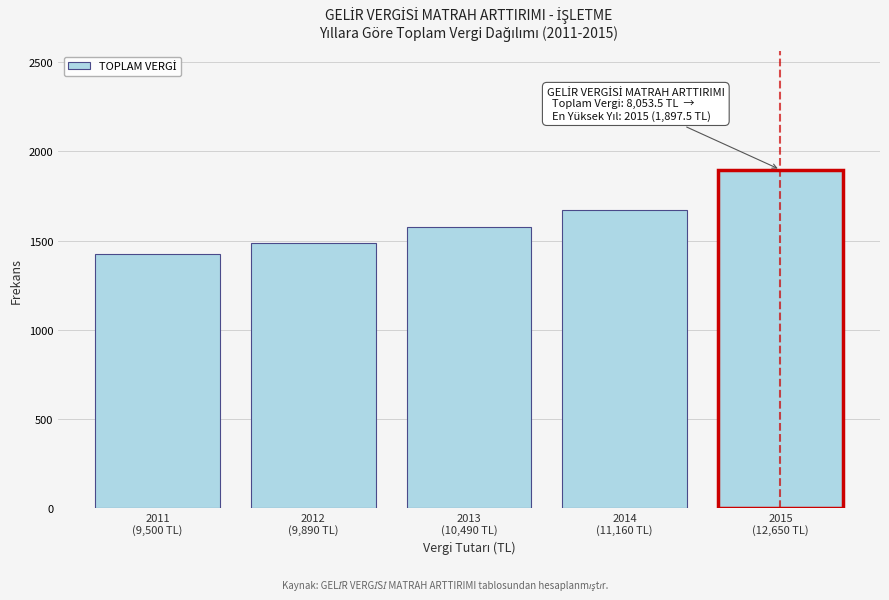

Reading left to right, list all the values displayed in this chart.

1425.0	1483.5	1573.5	1674.0	1897.5